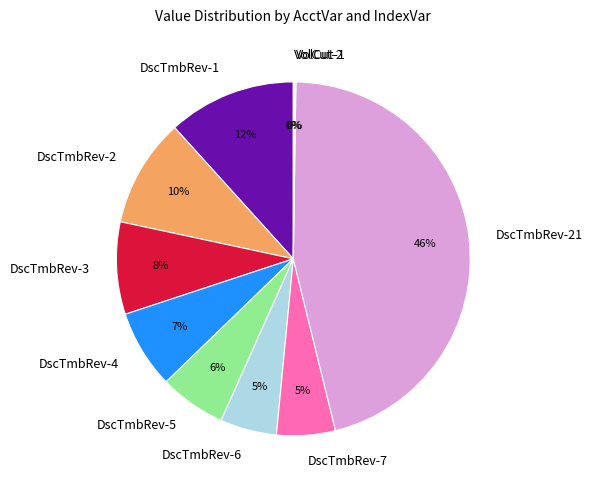

Between DscTmbRev-6 and DscTmbRev-3, which is larger?

DscTmbRev-3